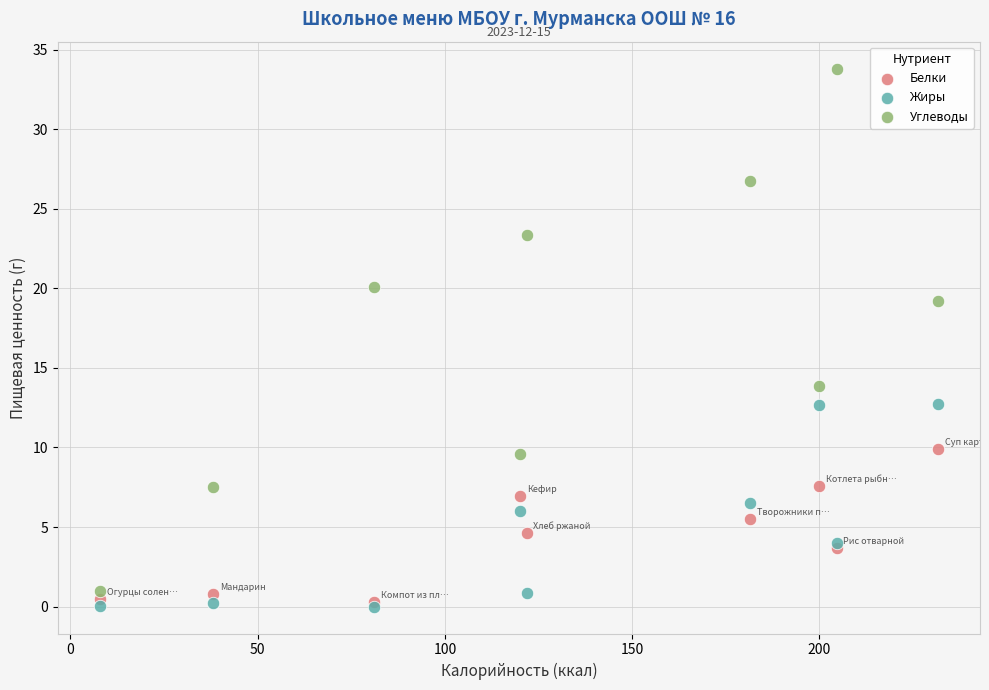

In the Углеводы series, what Y value is closest to 17?

19.2